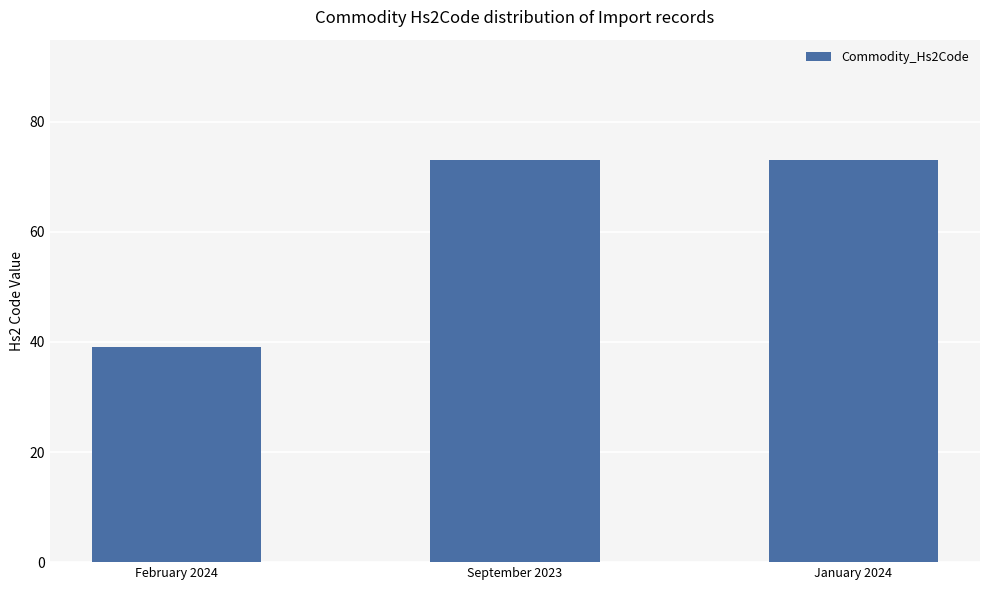

Is it true that the value at January 2024 is 73?

True